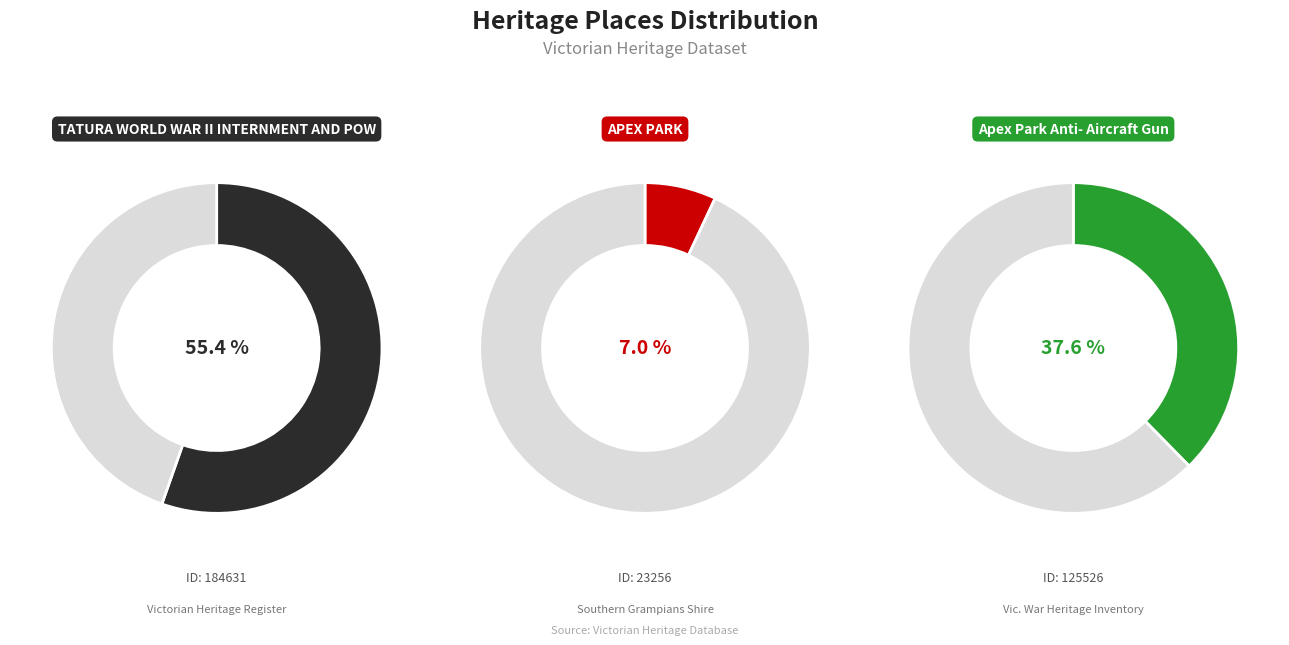

Which category has the smallest portion of the pie?

APEX PARK